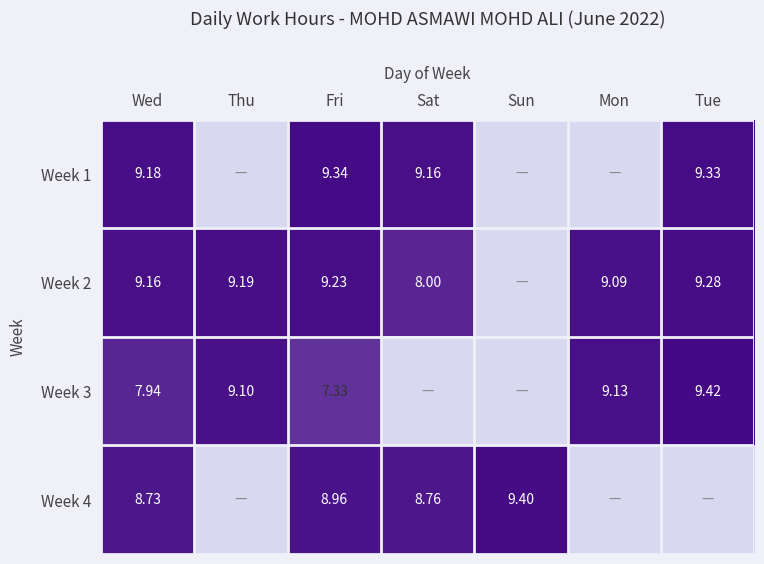

What is the greatest value displayed?

9.4